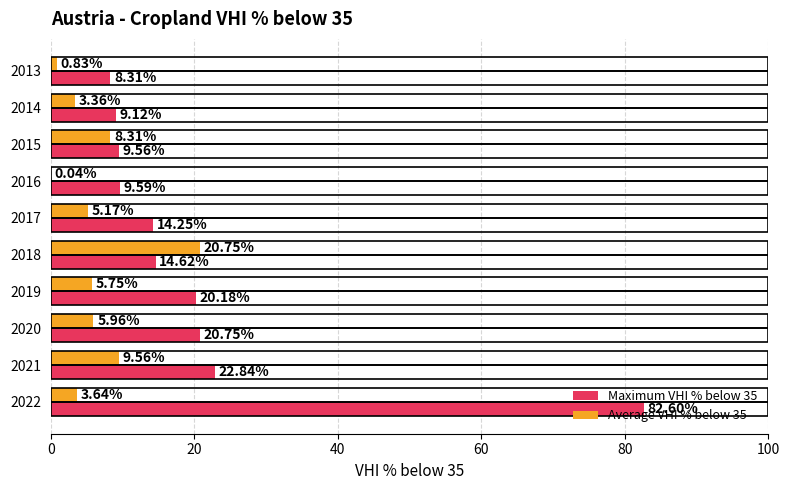

How many distinct data groups are displayed?

2